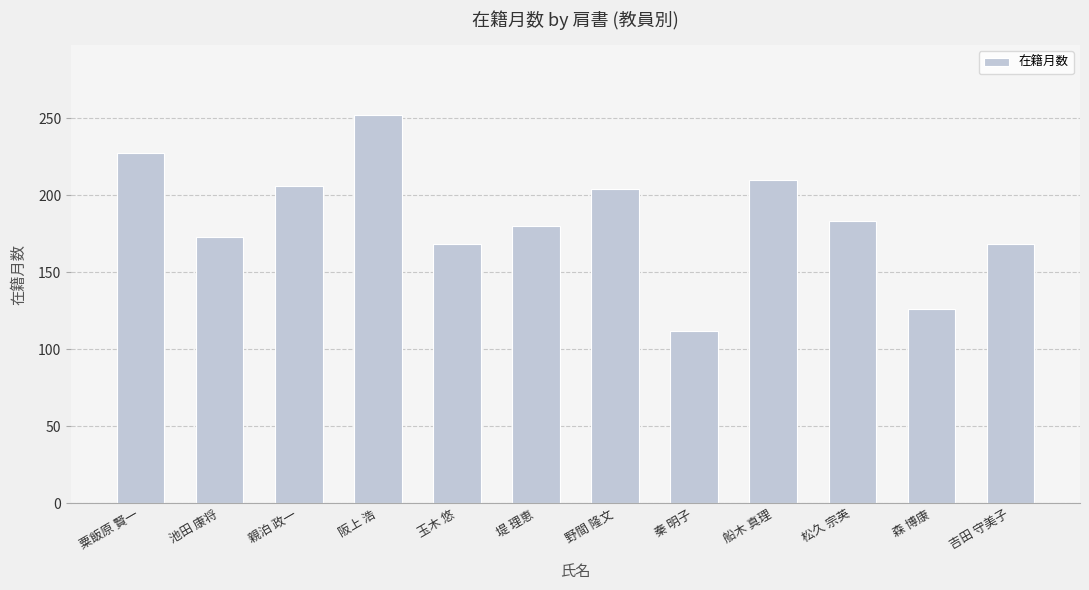

The value at 松久 宗英 is 183. True or false?

True